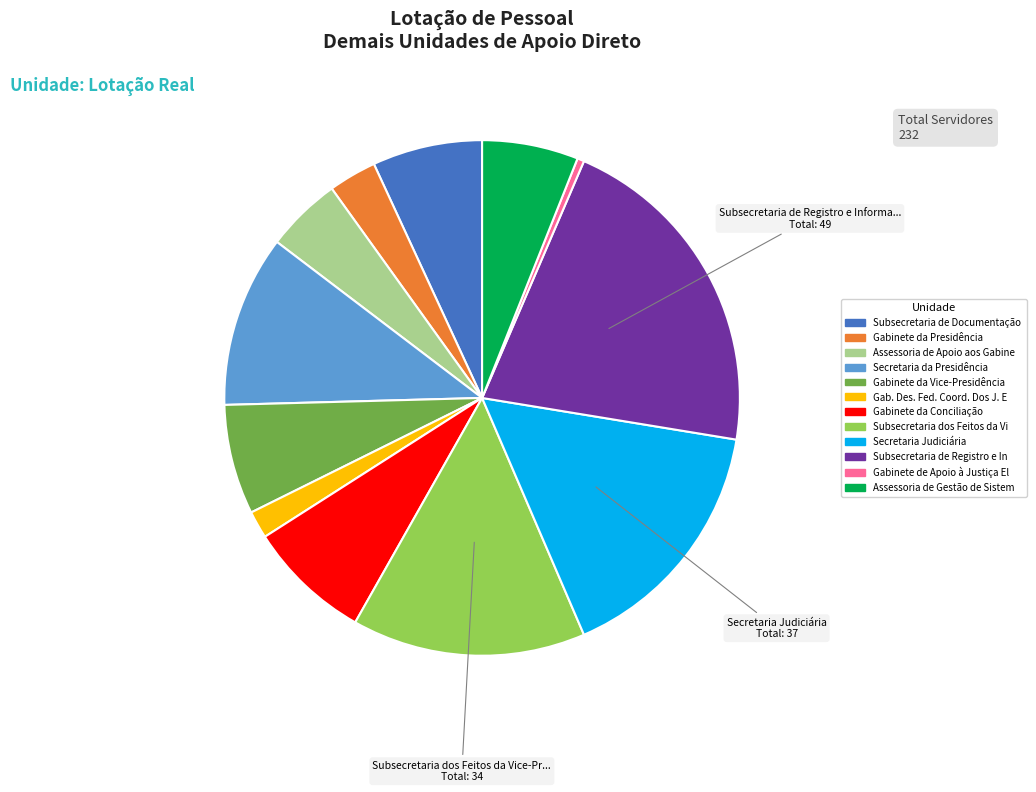

Is there a majority slice in this chart?

No